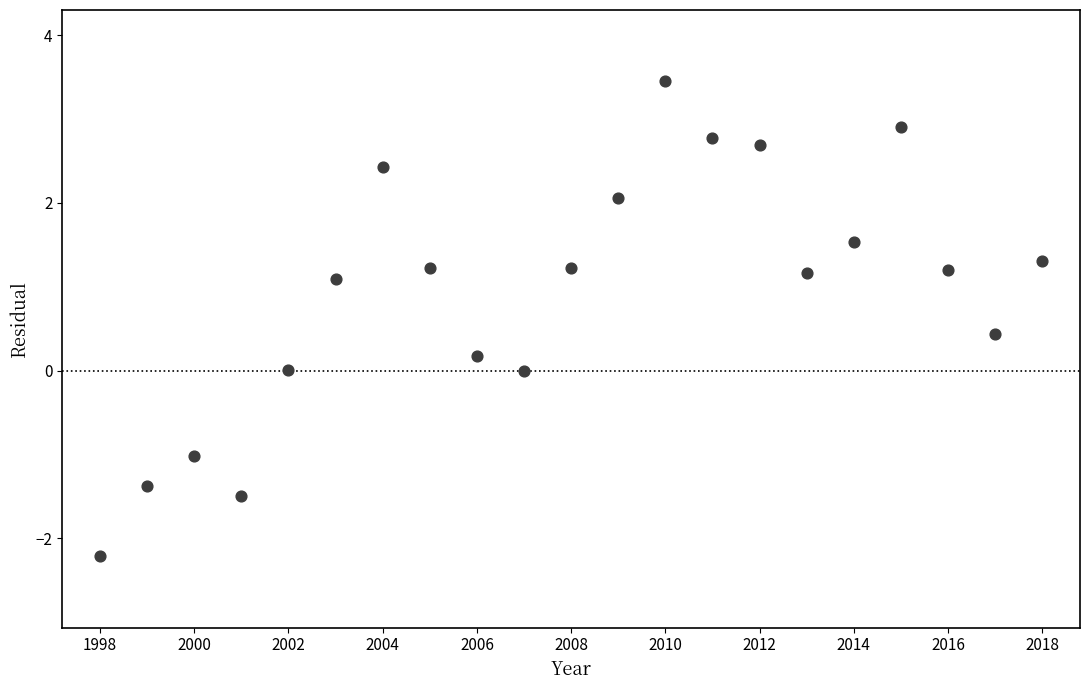

What is the range of Y values (max minus min)?

5.7